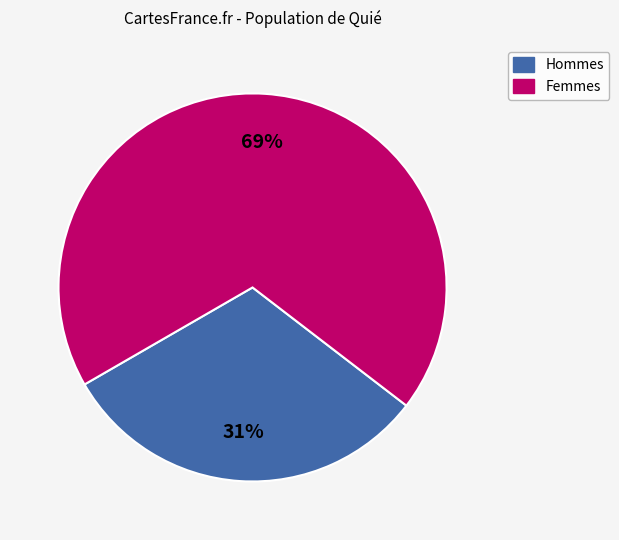

To the nearest percent, what is the average slice percentage?

50%